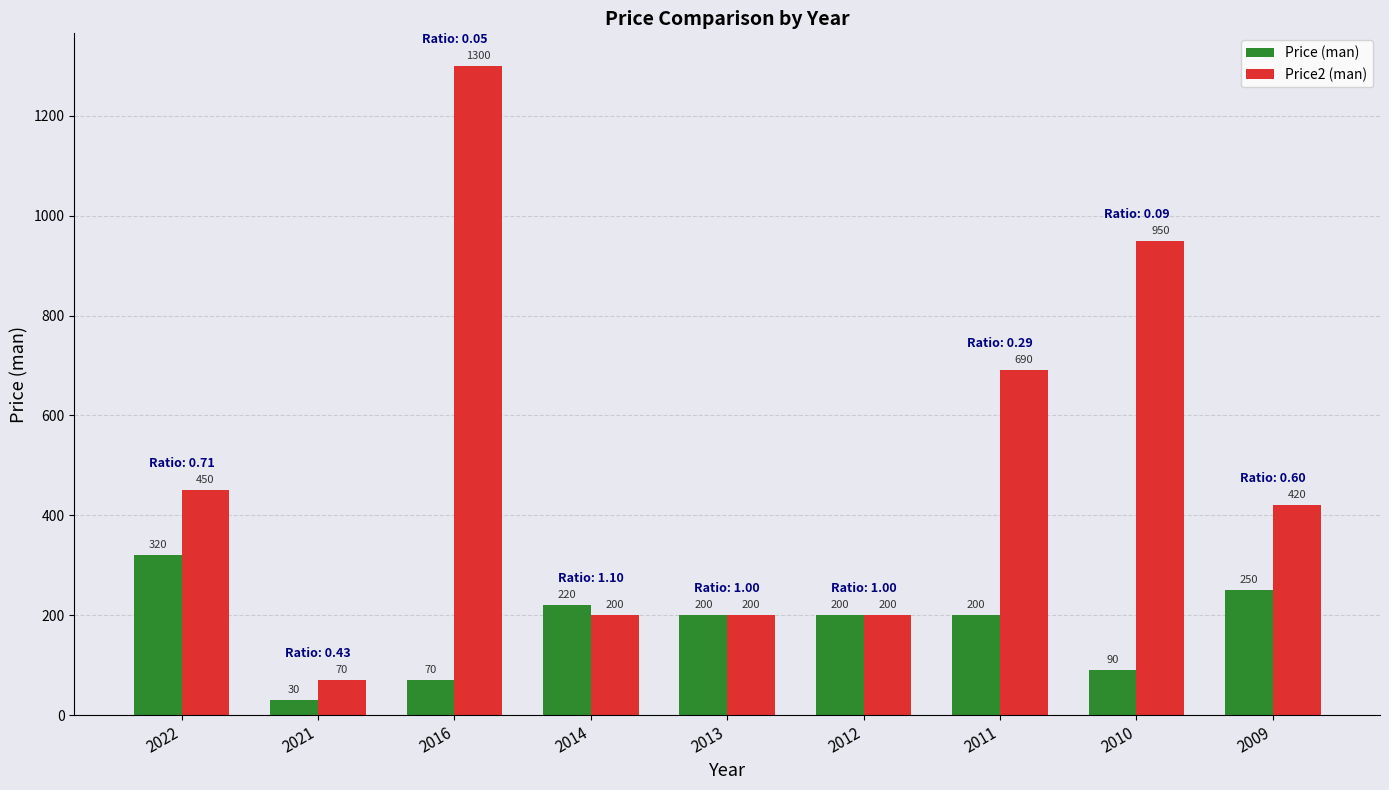

How many data points does each series have?

9